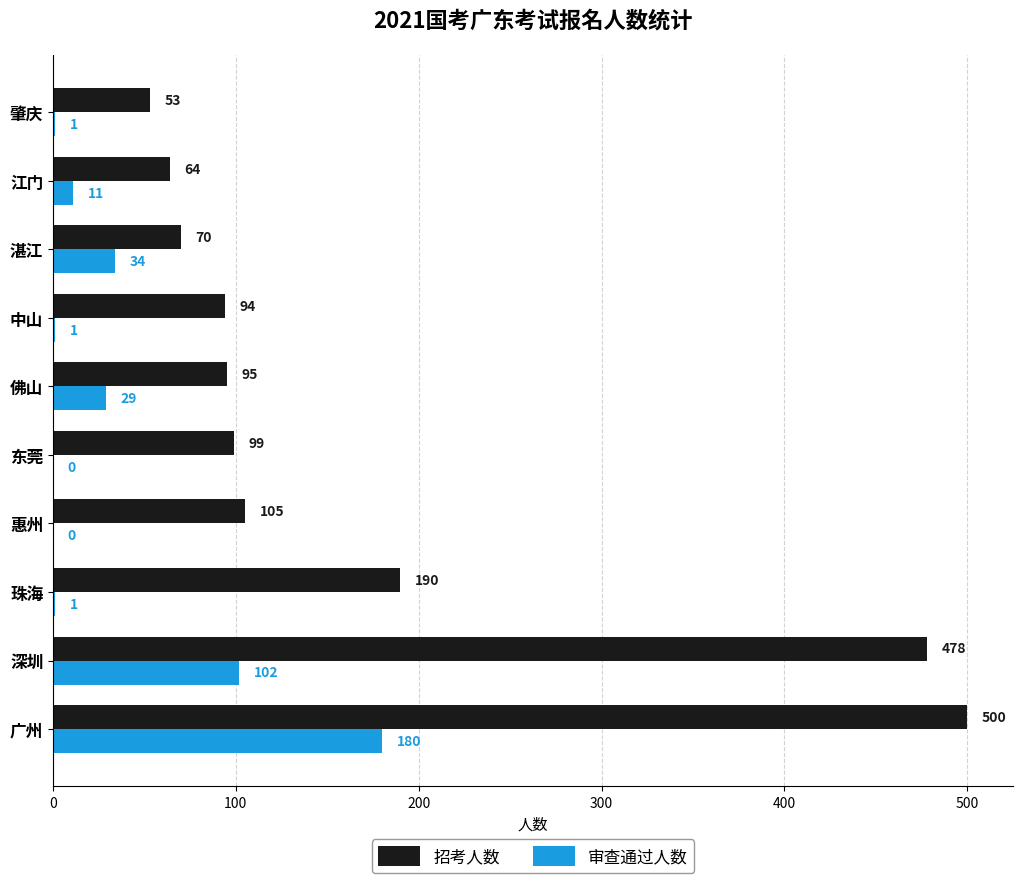

Which series has the largest total across all categories?

招考人数